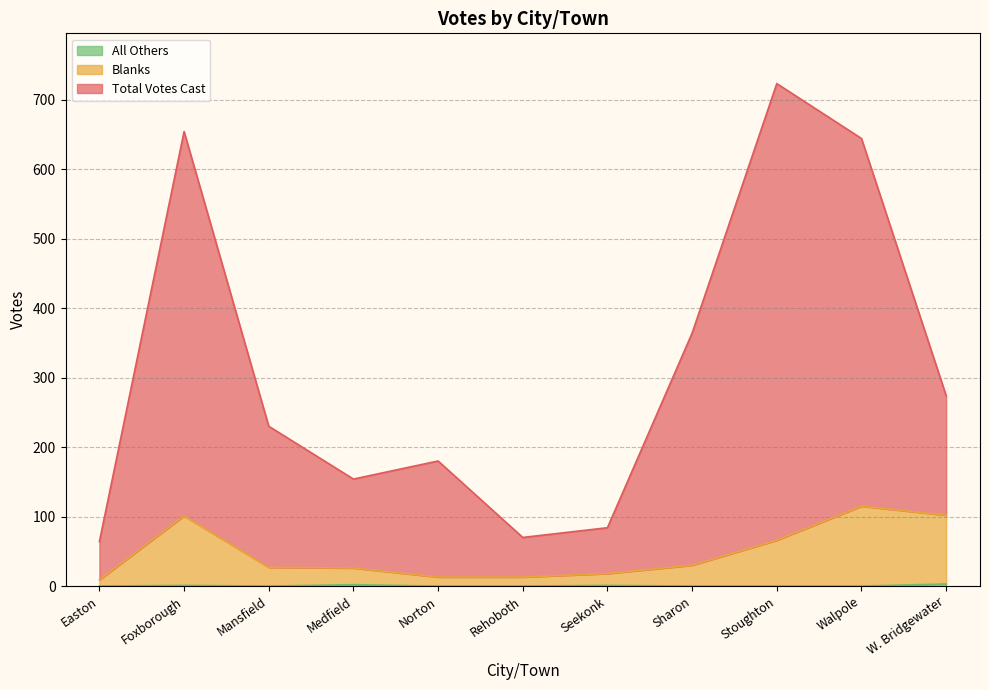

Reading left to right, transcribe all the data shown in this chart.

Total Votes Cast: Easton=64	Foxborough=654	Mansfield=230	Medfield=154	Norton=180	Rehoboth=70	Seekonk=84	Sharon=364	Stoughton=723	Walpole=644	W. Bridgewater=274
Blanks: Easton=9	Foxborough=101	Mansfield=27	Medfield=26	Norton=13	Rehoboth=13	Seekonk=18	Sharon=30	Stoughton=66	Walpole=115	W. Bridgewater=102
All Others: Easton=0	Foxborough=1	Mansfield=0	Medfield=2	Norton=0	Rehoboth=0	Seekonk=1	Sharon=0	Stoughton=0	Walpole=0	W. Bridgewater=3